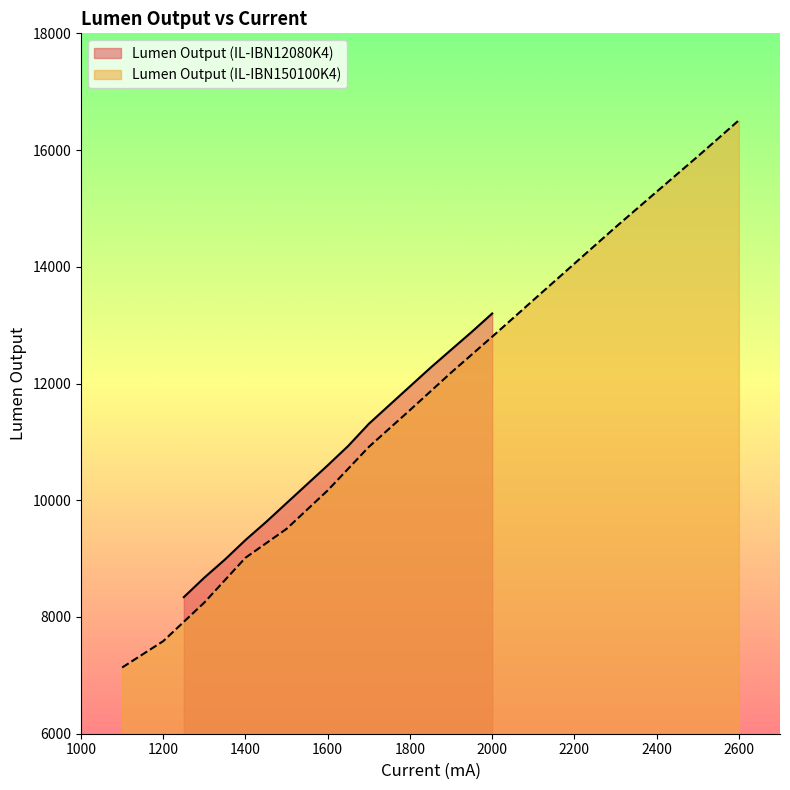

How many values in the Lumen Output (IL-IBN12080K4) series exceed 10932?

8